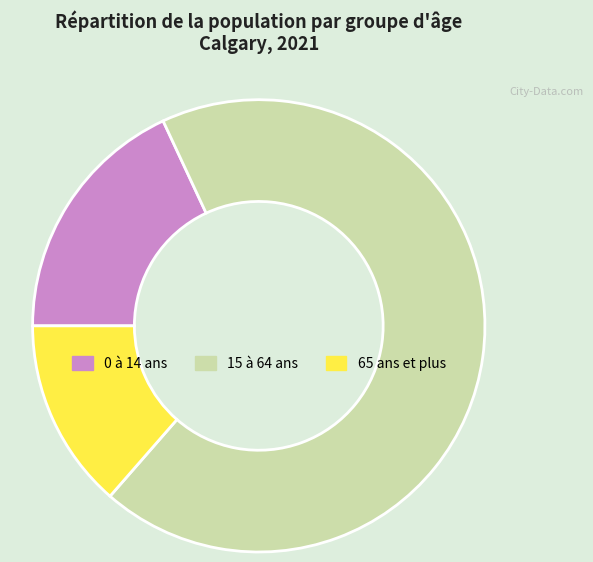

How many segments does this pie chart have?

3